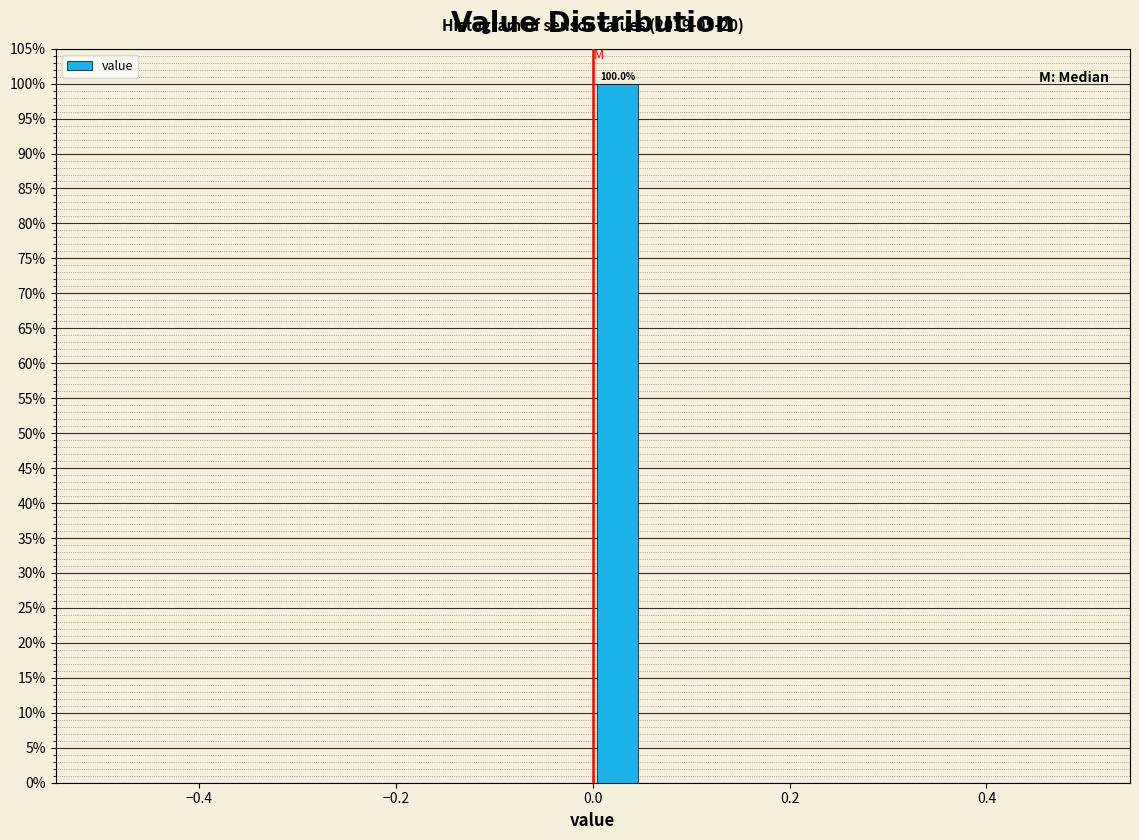

Read against the x-axis, roughly where is the centre of the tallest bar?

0.02